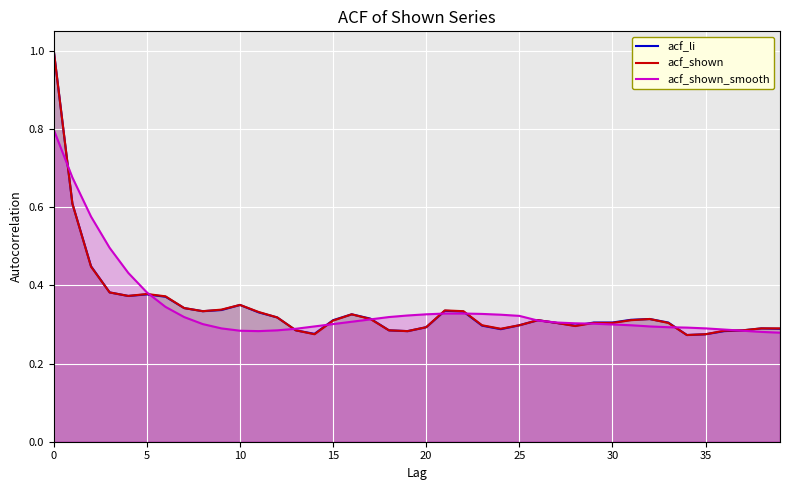

At which label does acf_li reach its minimum?

34